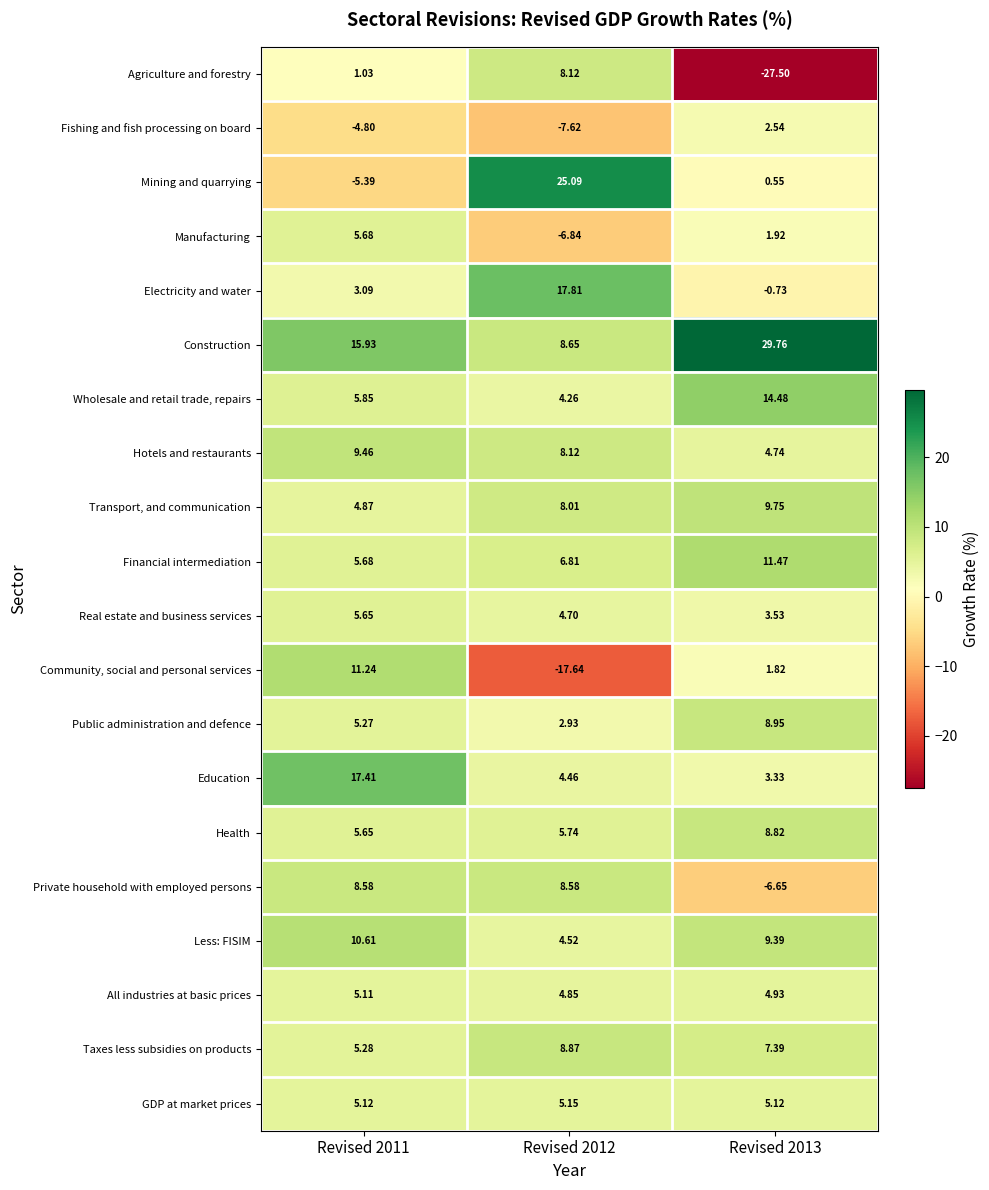

Which series has the largest range (max minus min)?

Agriculture and forestry